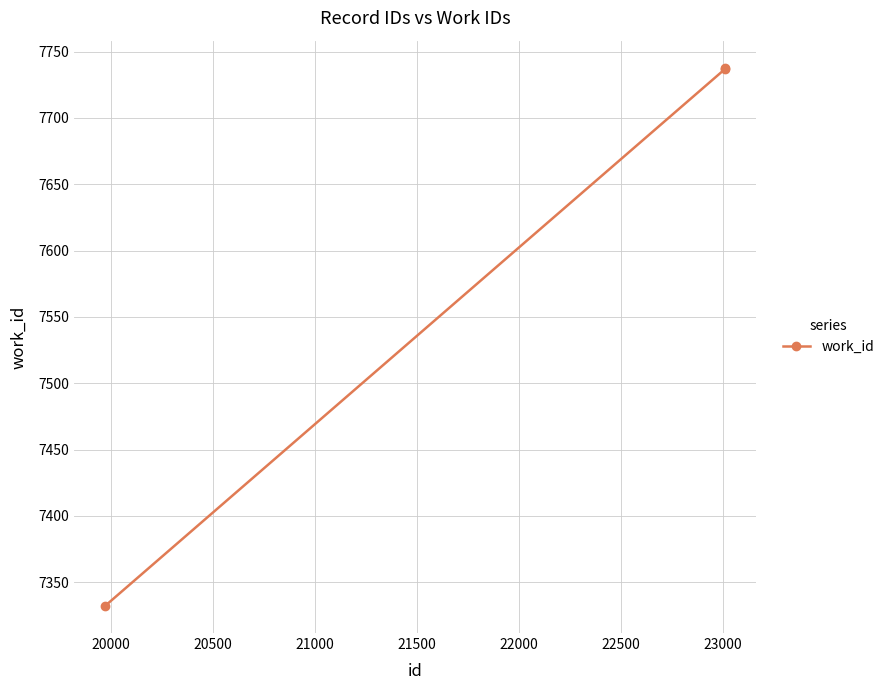

What is the minimum value shown in the chart?

7332